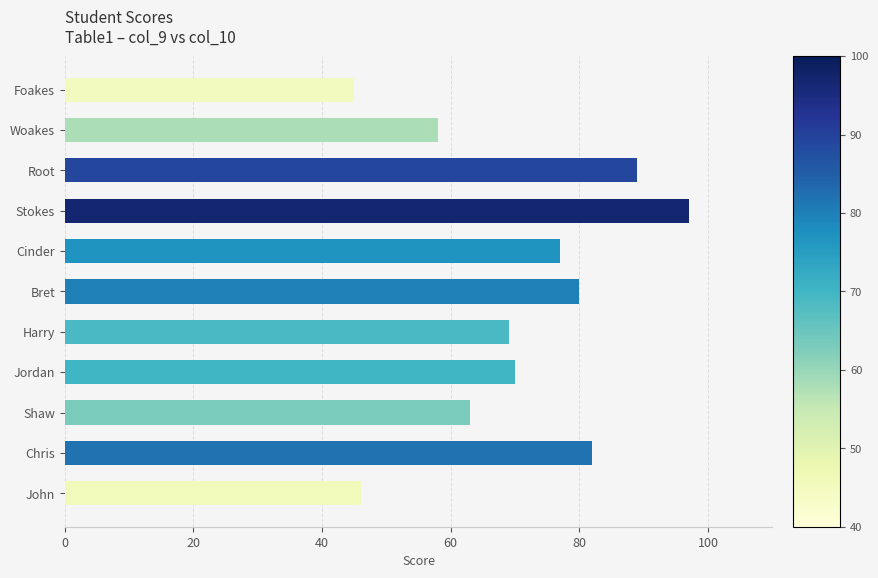

What is the greatest value displayed?

97